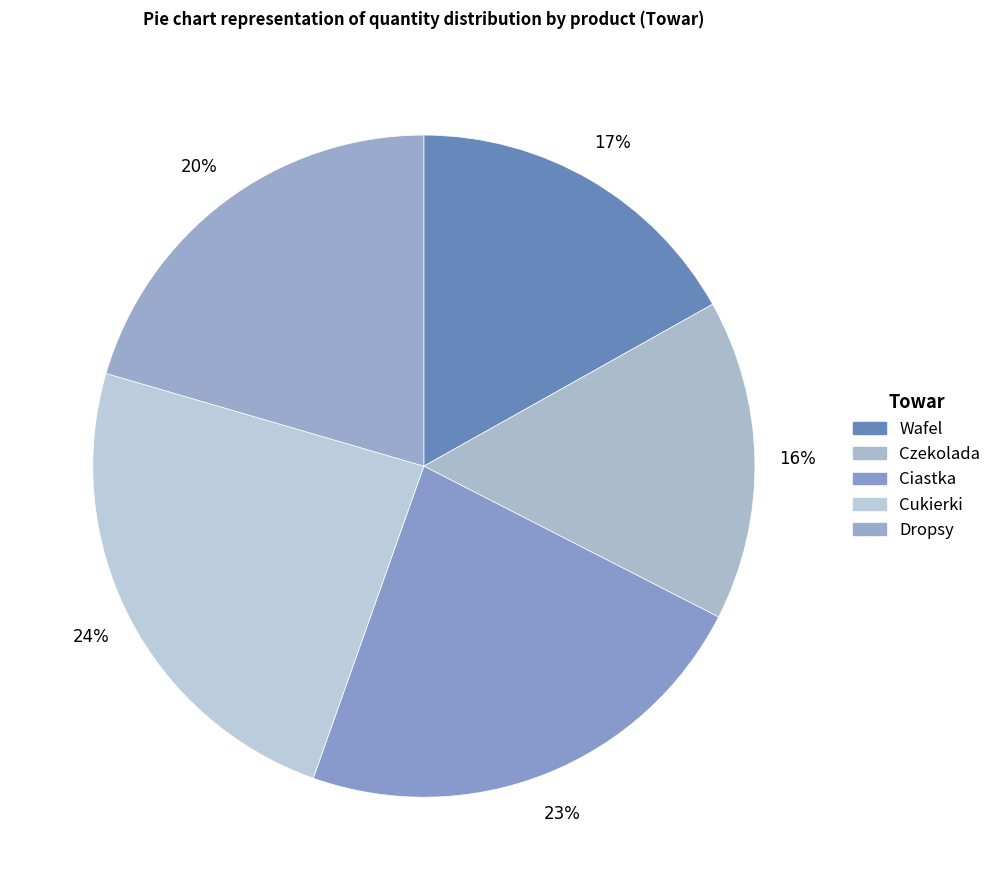

What is the total percentage of Ciastka and Dropsy?

43.4%